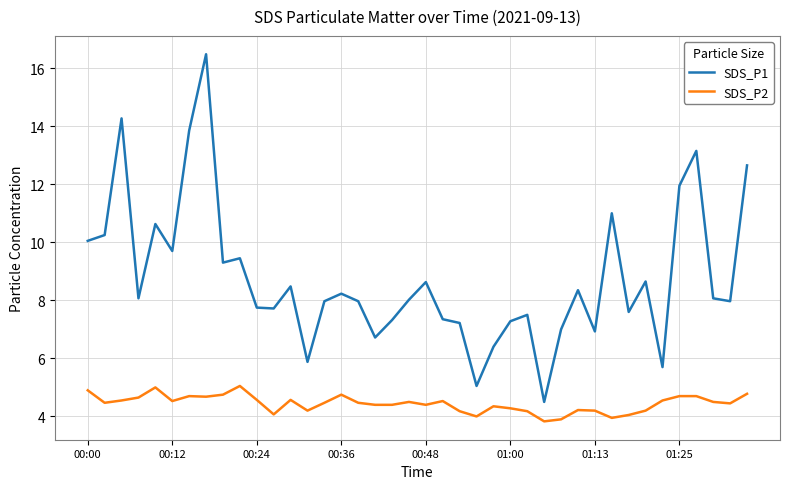

Which series has the largest total across all categories?

SDS_P1